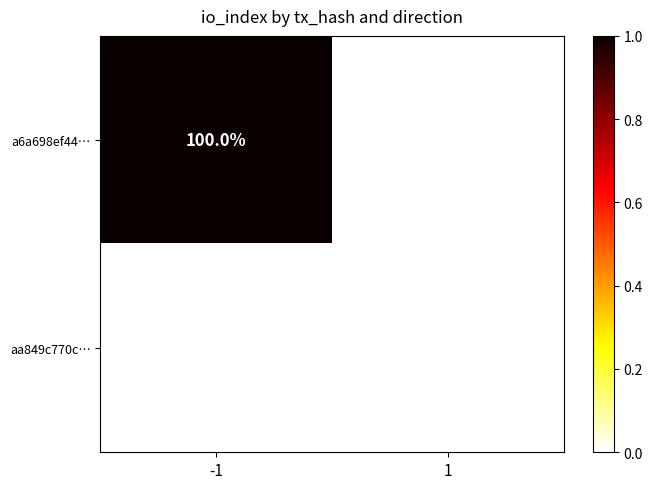

The a6a698ef44… series shows 100 at -1. True or false?

True